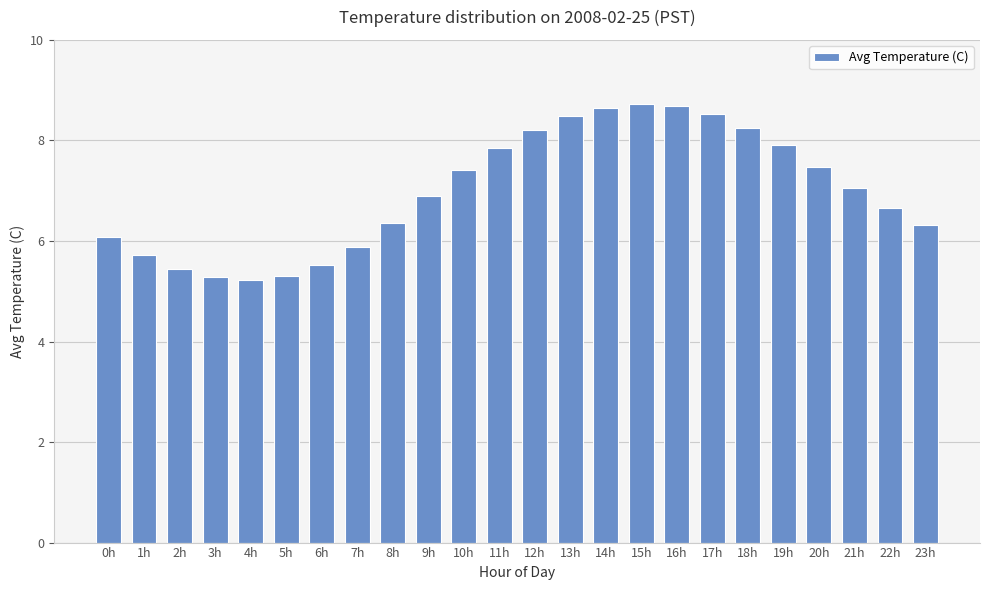

Approximately how many times larger is the value at 23h compared to 2h?

1.2